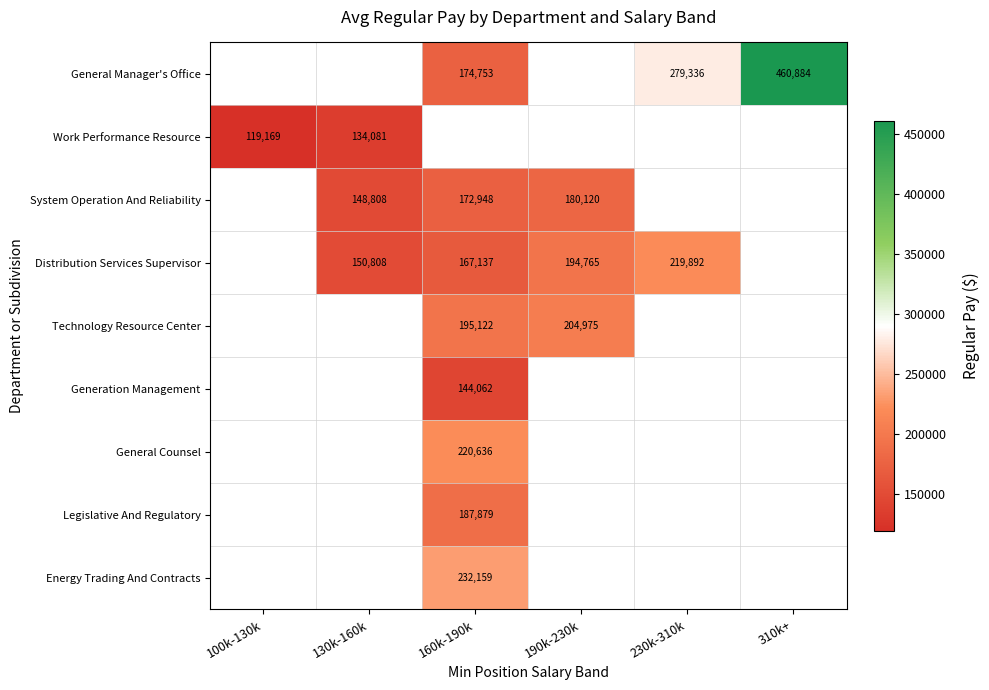

Is it true that System Operation And Reliability equals 180120 at 190k-230k?

True